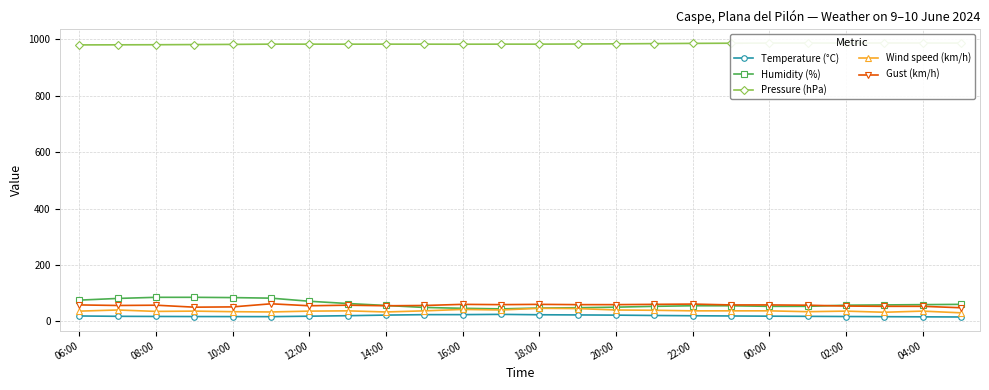

Is it true that Gust (km/h) equals 54.0 at 02:00?

True